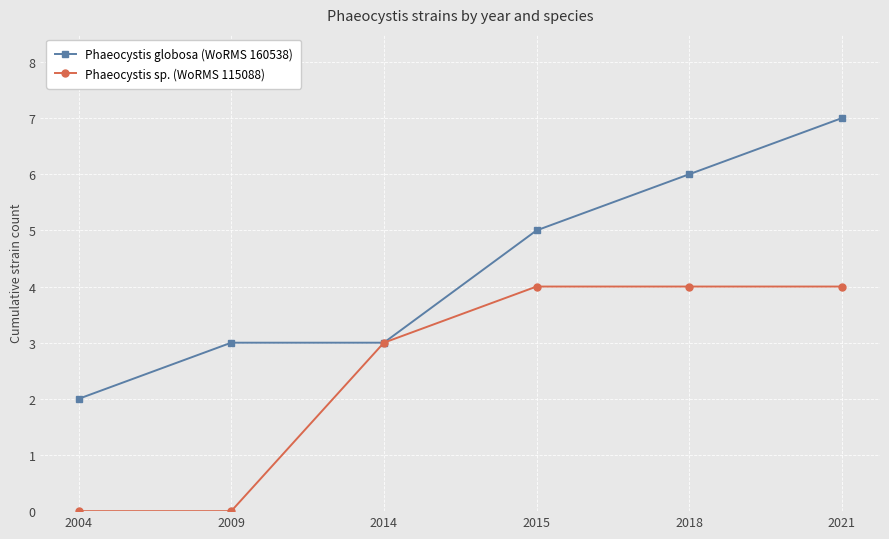

Which series has the largest range (max minus min)?

Phaeocystis globosa (WoRMS 160538)